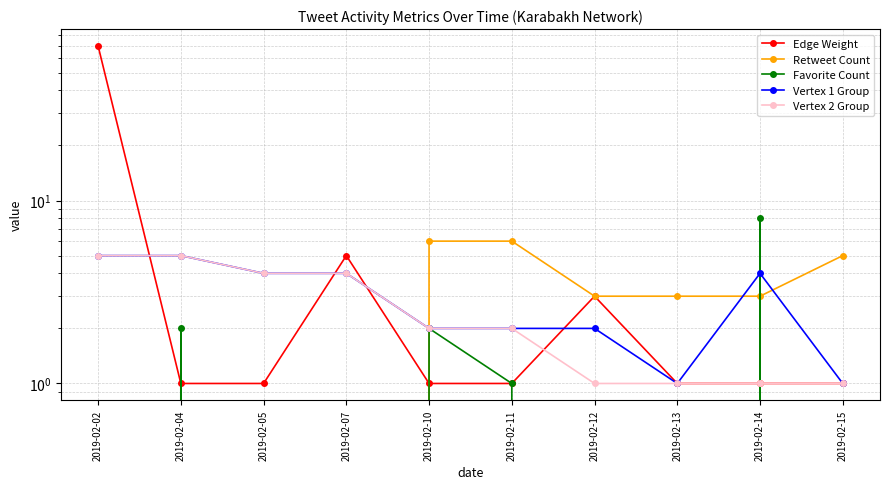

Is it true that Favorite Count equals 8 at 2019-02-14?

True